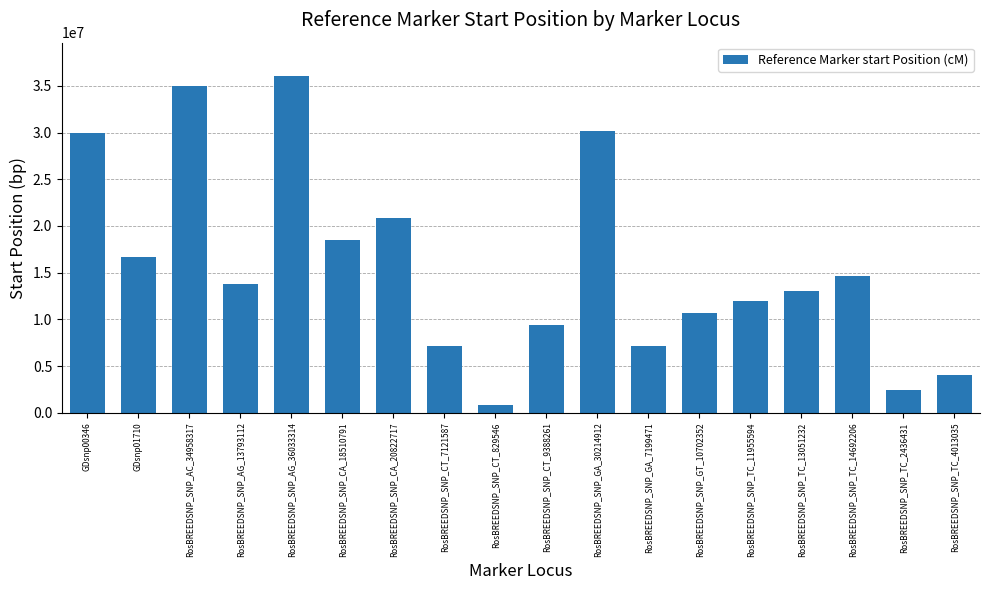

Does the chart contain any negative values?

No